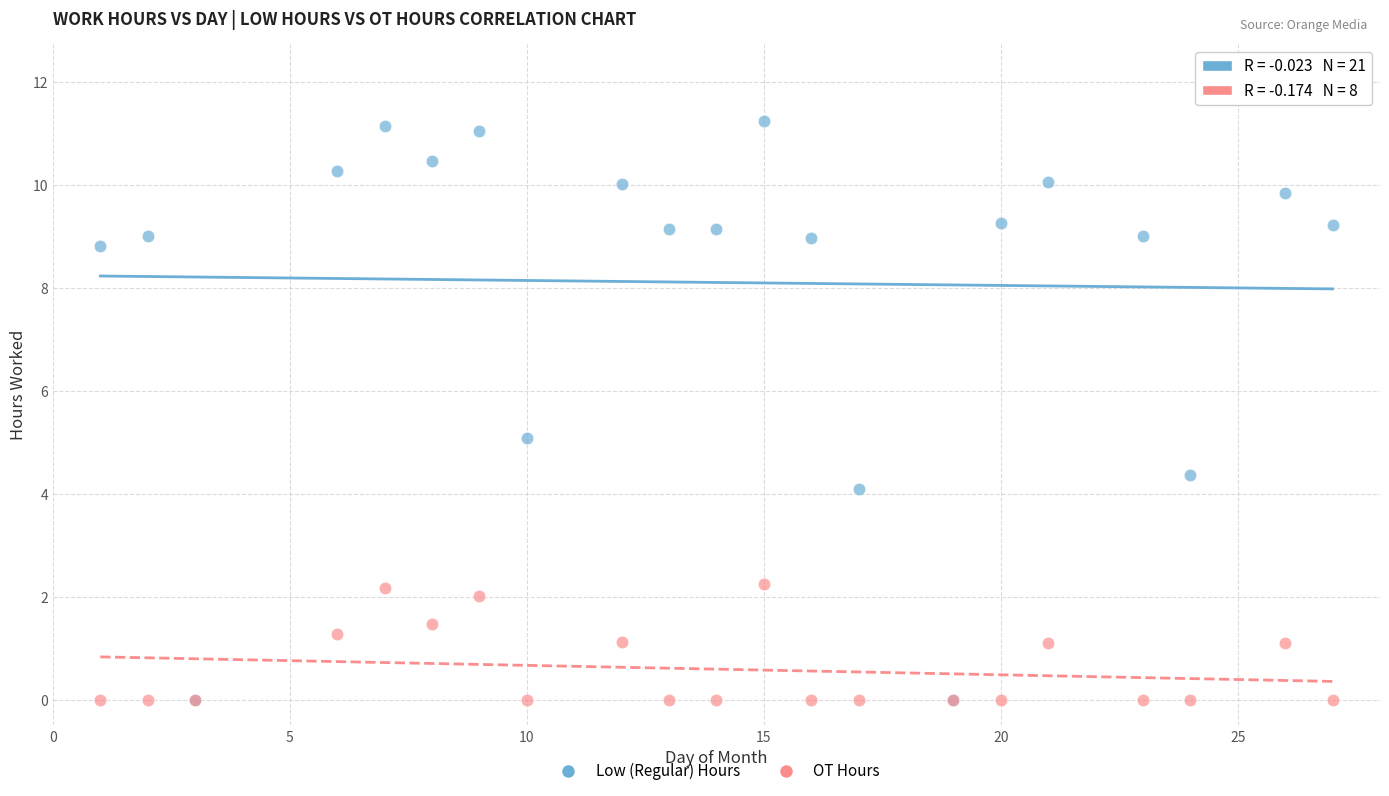

What are all the series names shown in the legend?

Low (Regular) Hours, OT Hours